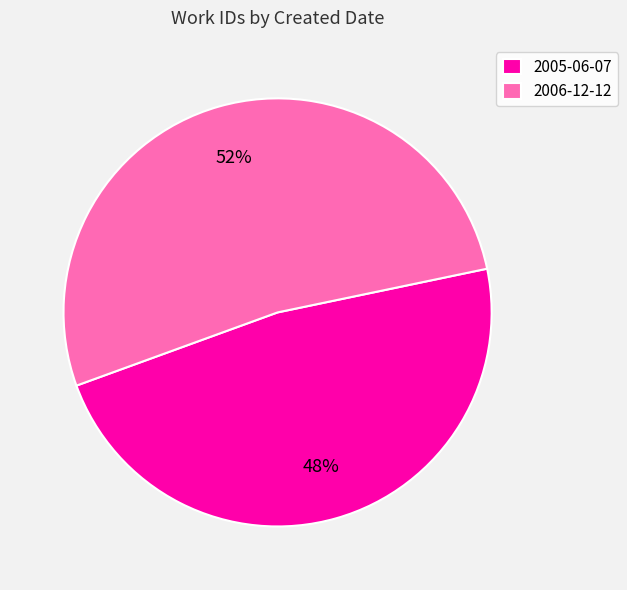

Which slice is the largest?

2006-12-12